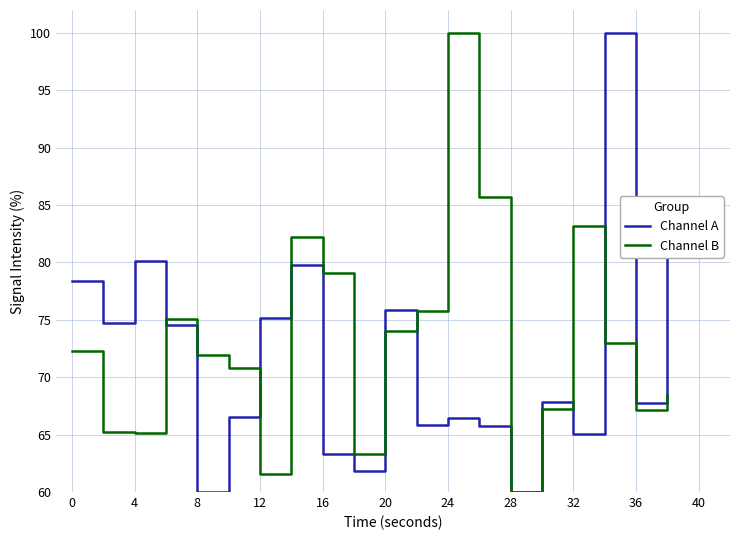

What is the lowest value of the Channel A series?

60.0